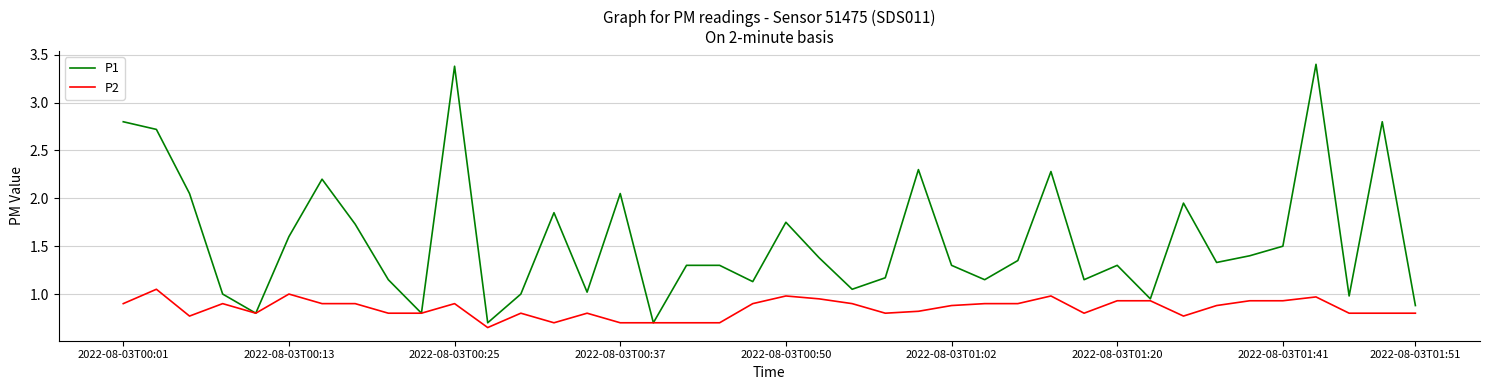

What is the maximum value shown in the chart?

3.4